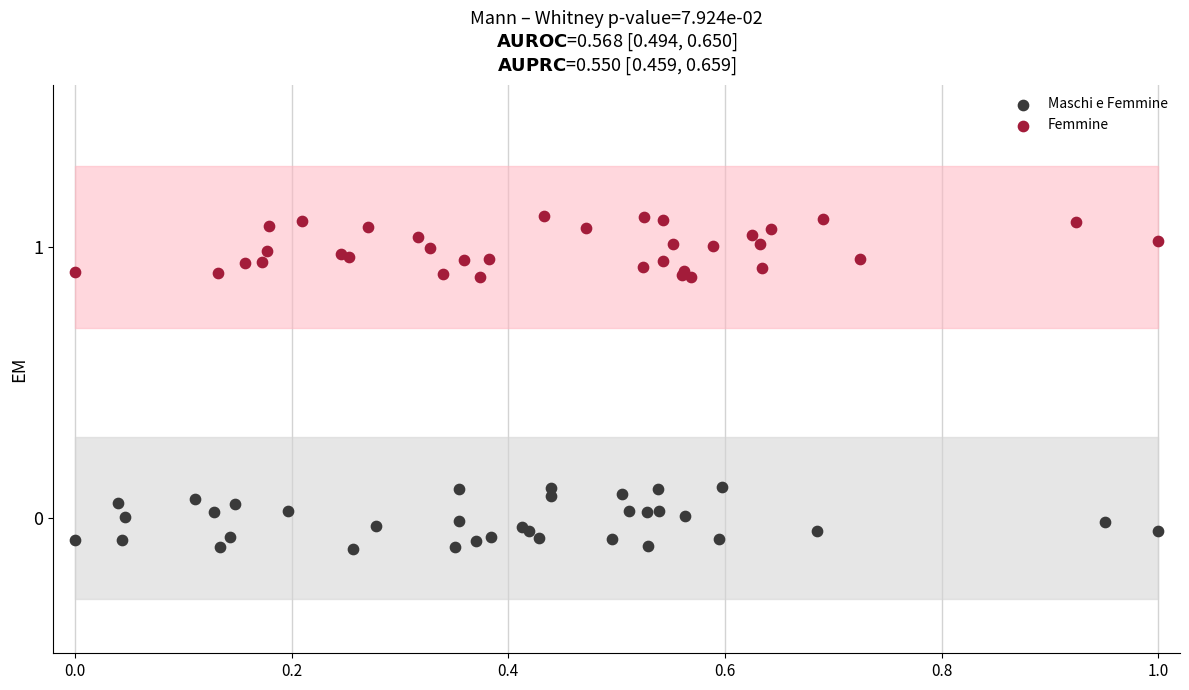

What are all the series names shown in the legend?

Maschi e Femmine, Femmine